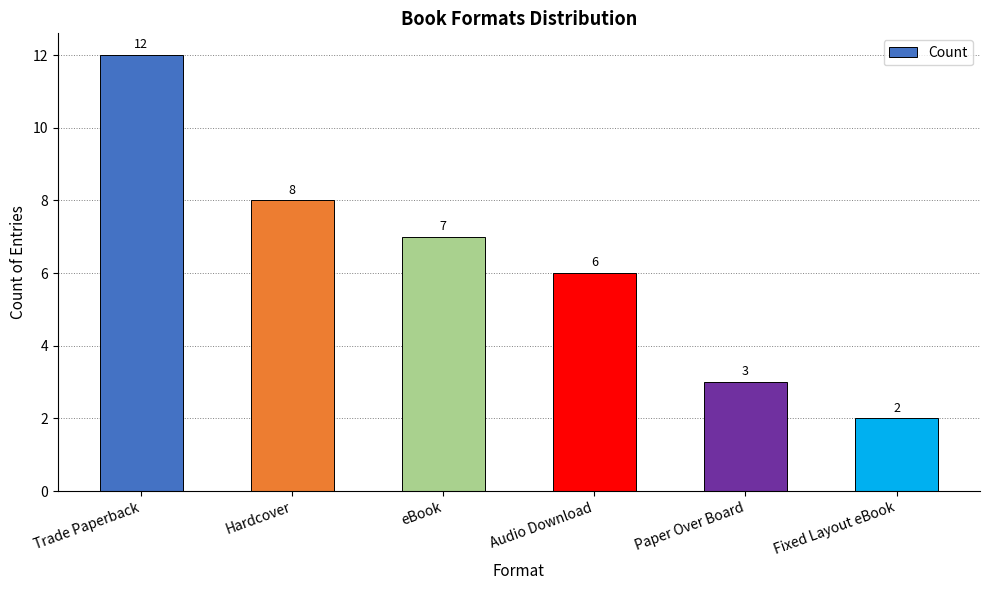

Does the chart contain stacked bars?

No